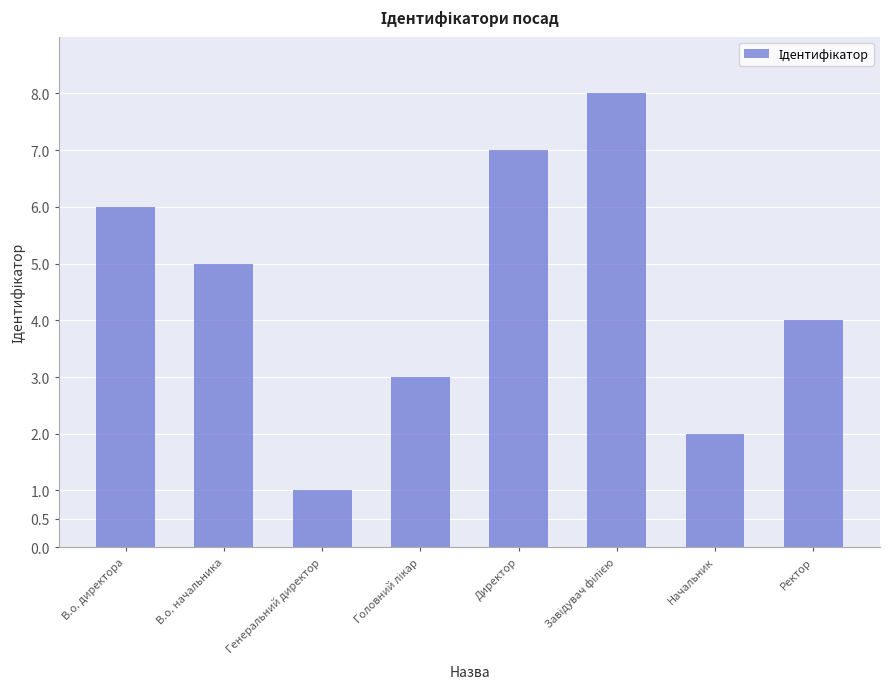

What is the ratio of the value at В.о. начальника to the value at В.о. директора?

0.8